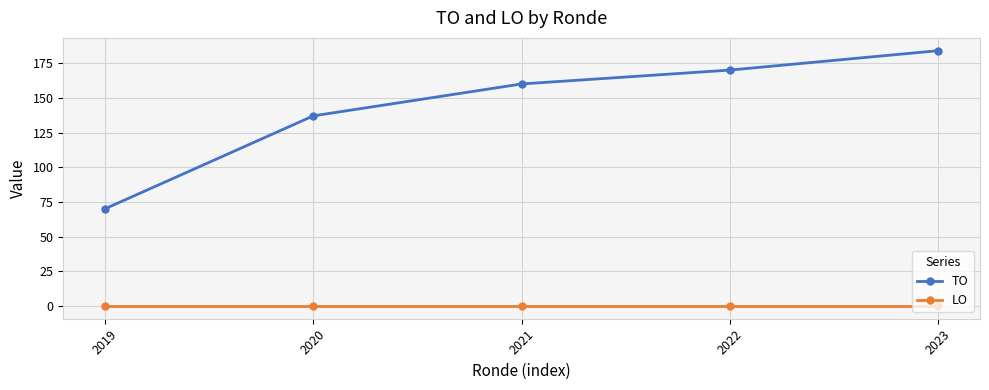

True or false: TO and LO intersect in this chart.

False